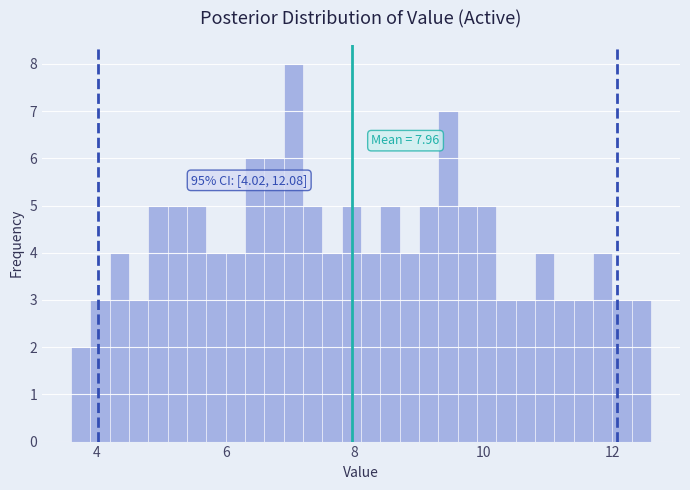

Read against the x-axis, roughly where is the centre of the tallest bar?

7.0